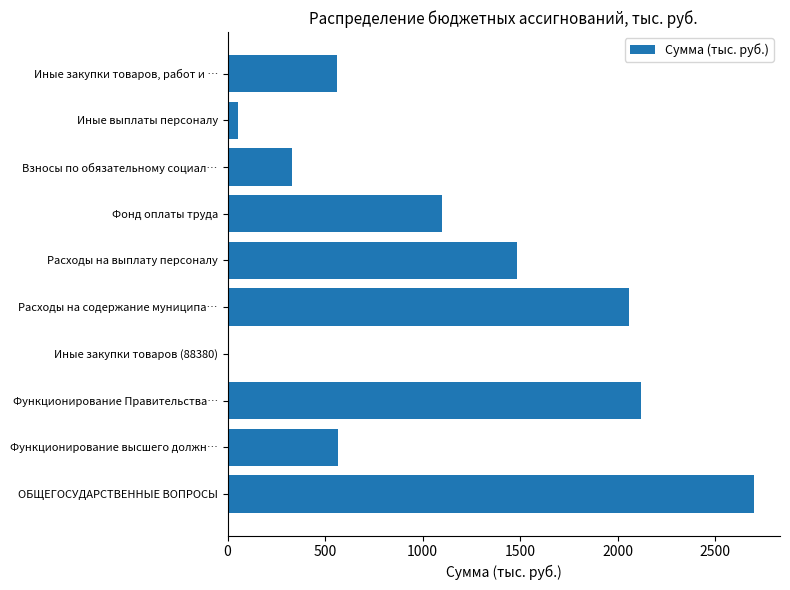

What is the greatest value displayed?

2698.5